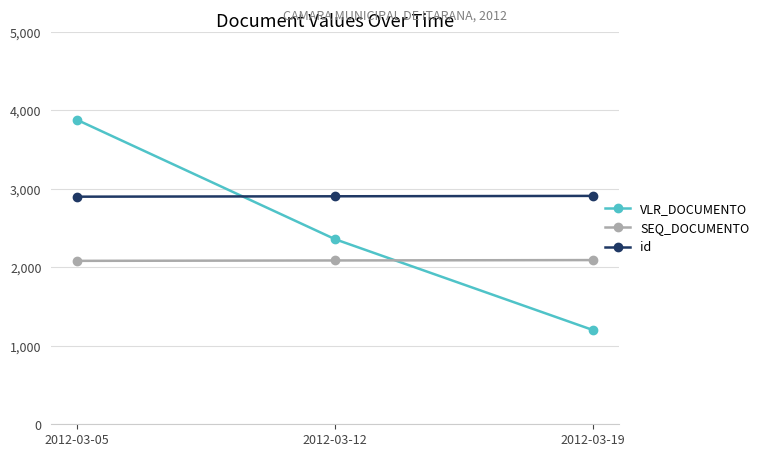

At which label is VLR_DOCUMENTO closest to 2540?

2012-03-12